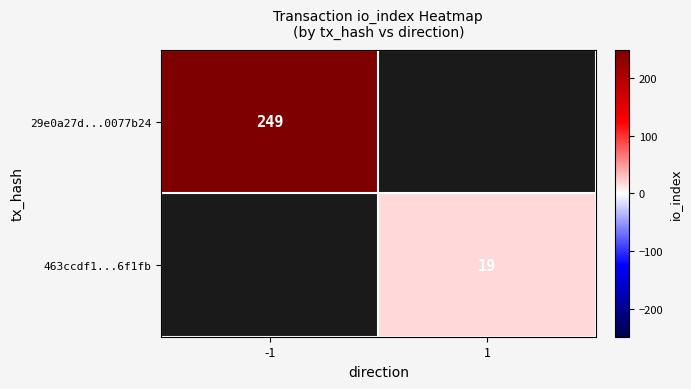

Is it true that 29e0a27d...0077b24 equals 399.9 at -1?

False